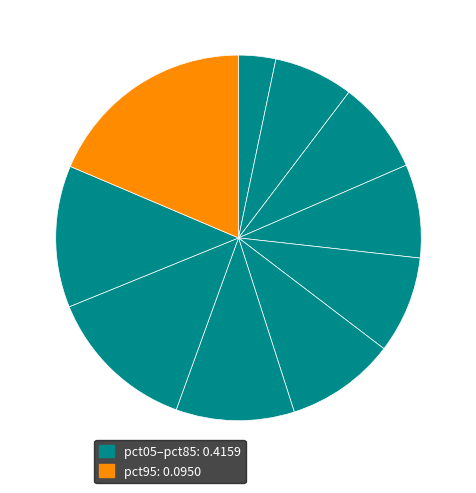

Which slice is the smallest?

pct05